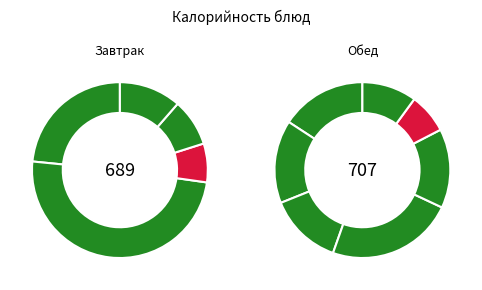

What percentage is the Каша манная жидкая slice, to the nearest percent?

12%